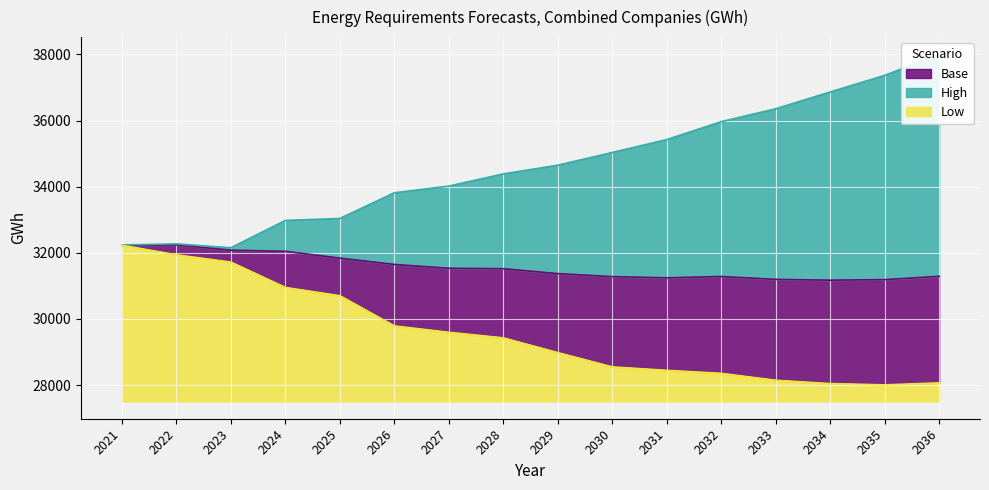

Which category has the highest value in the High series?

2036